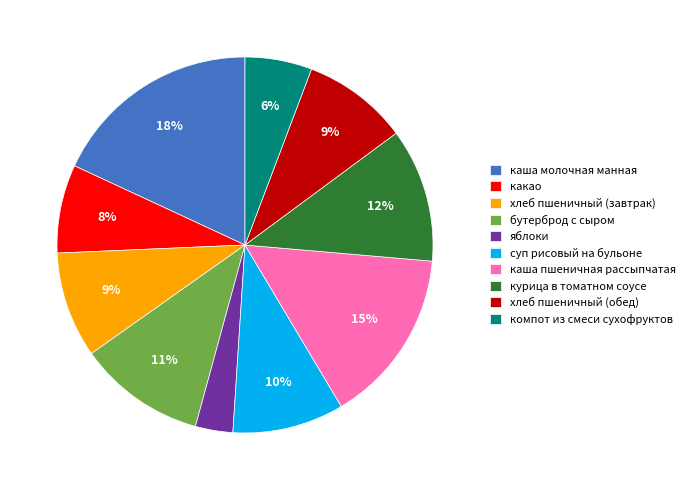

Combined, do хлеб пшеничный (завтрак) and каша пшеничная рассыпчатая account for over 50%?

No